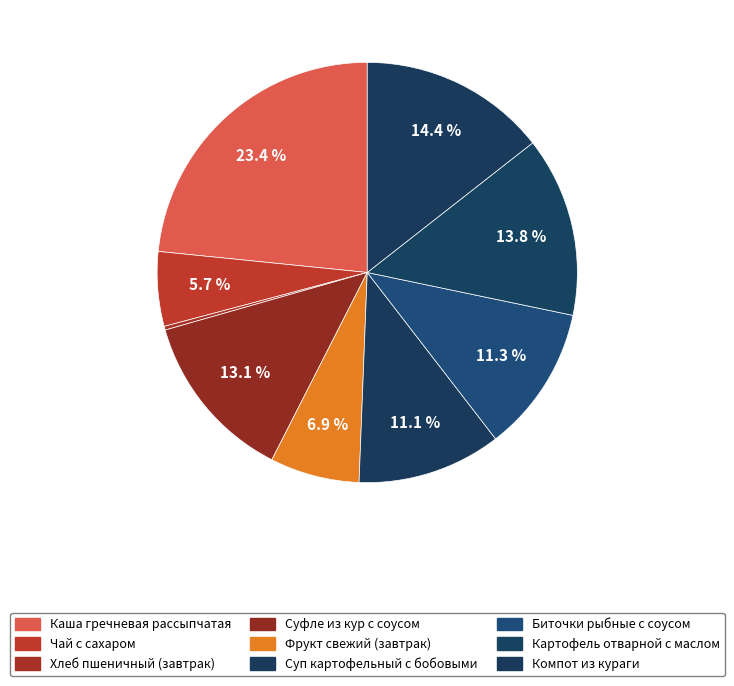

Is there a majority slice in this chart?

No